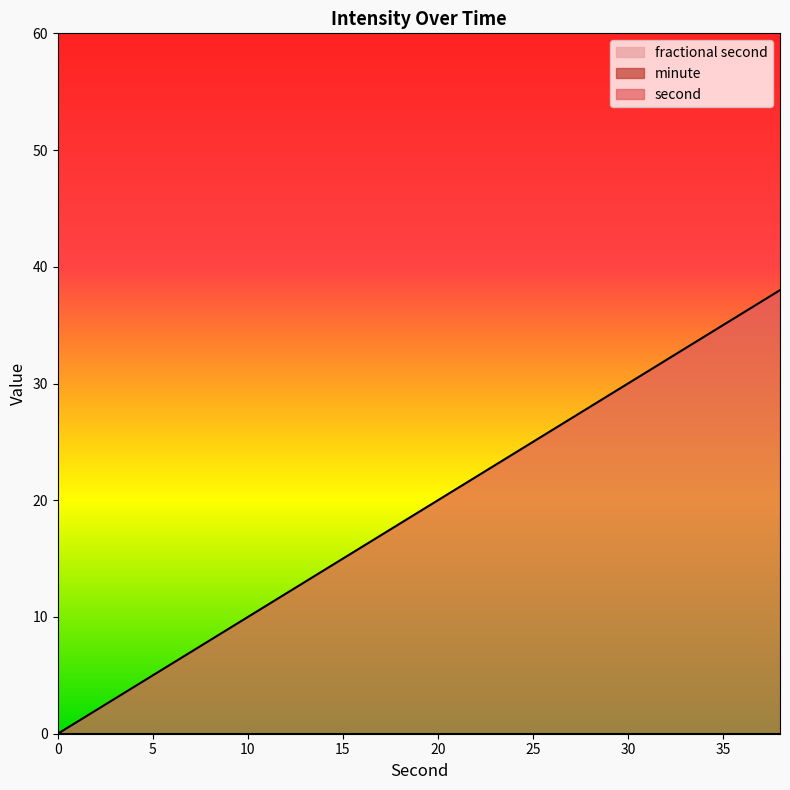

Which series has the largest total across all categories?

second